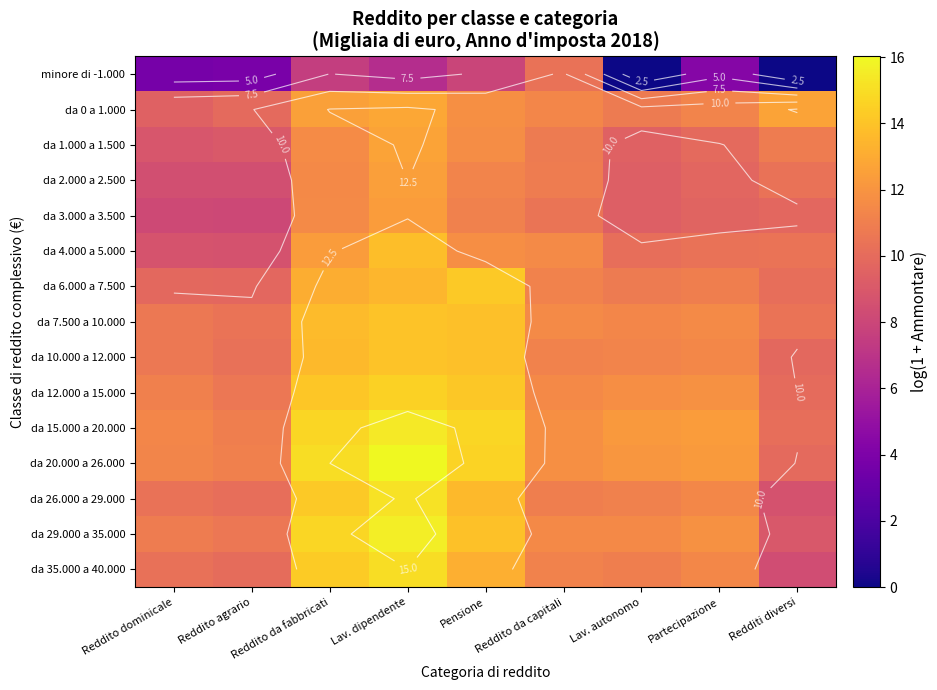

What is the spread (max minus min) of values at Reddito da capitali?

1.5